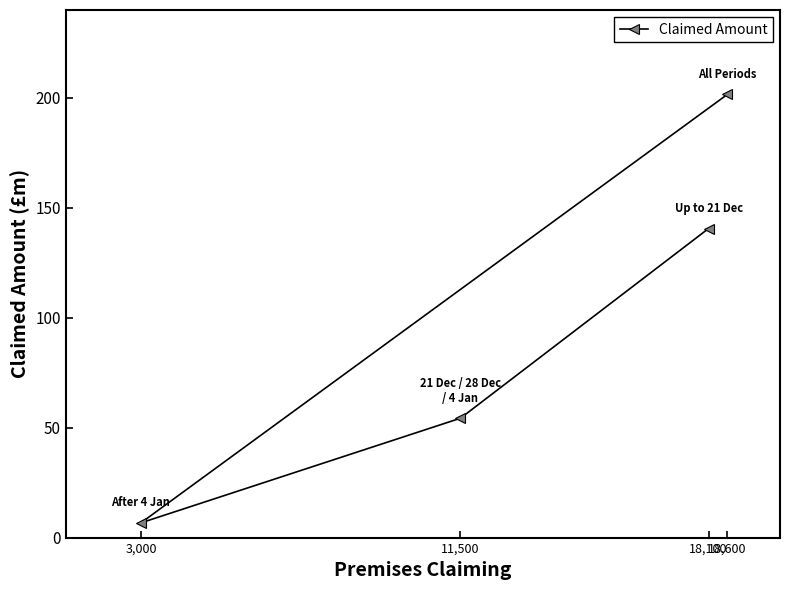

What is the label of the 1st point from the left?

3,000